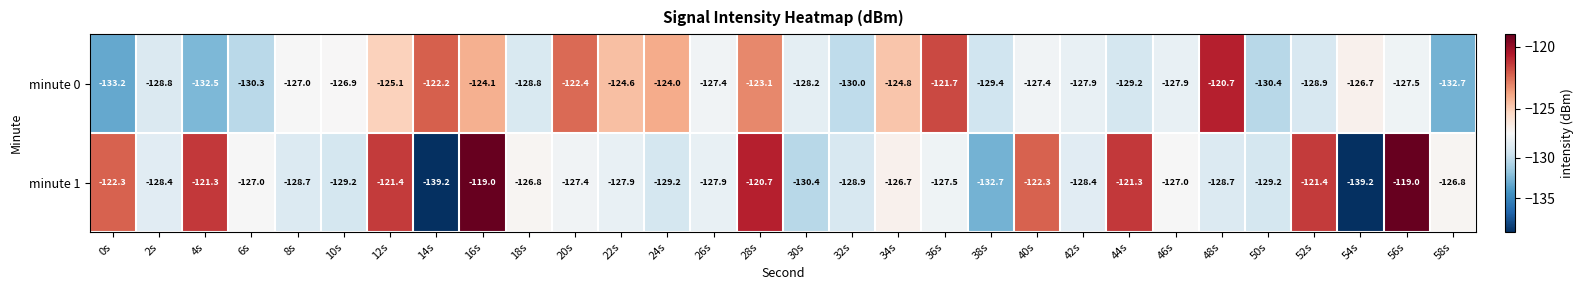

List the series in order of their overall mean, lowest first.

minute 0, minute 1